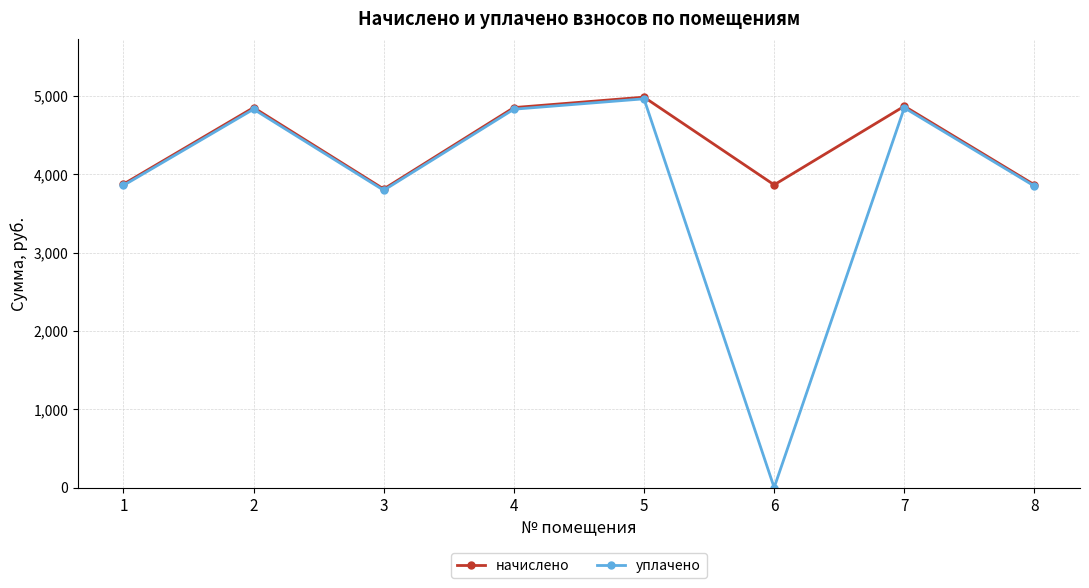

Rank the series at 6 from highest to lowest value.

начислено, уплачено